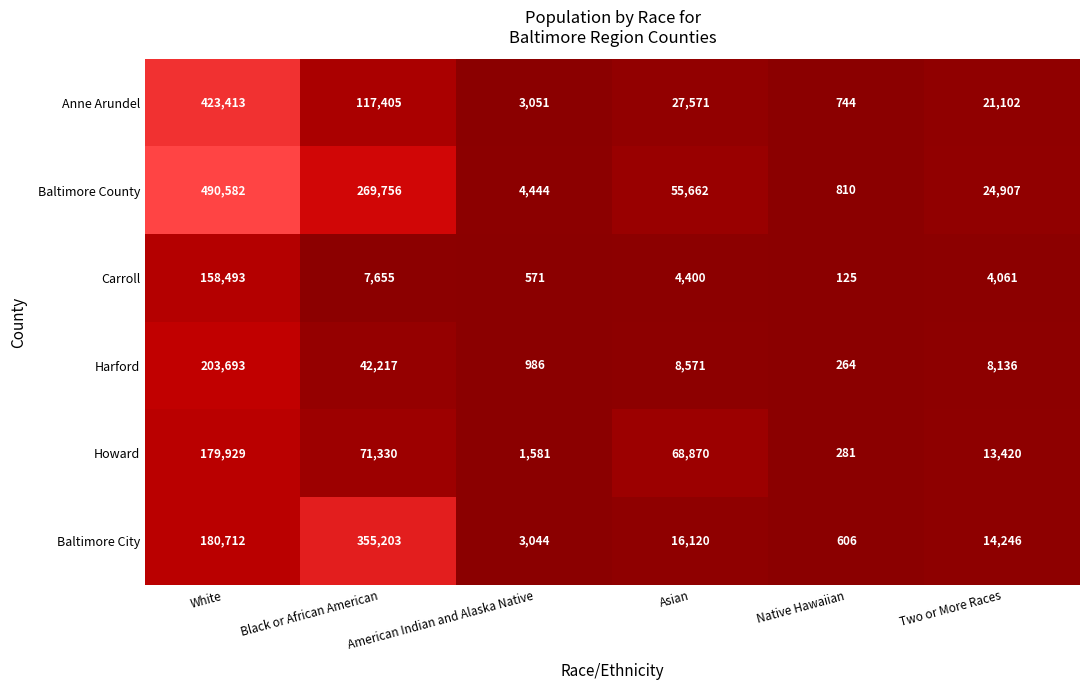

What is the difference between the second highest and minimum values in the Carroll series?

7530